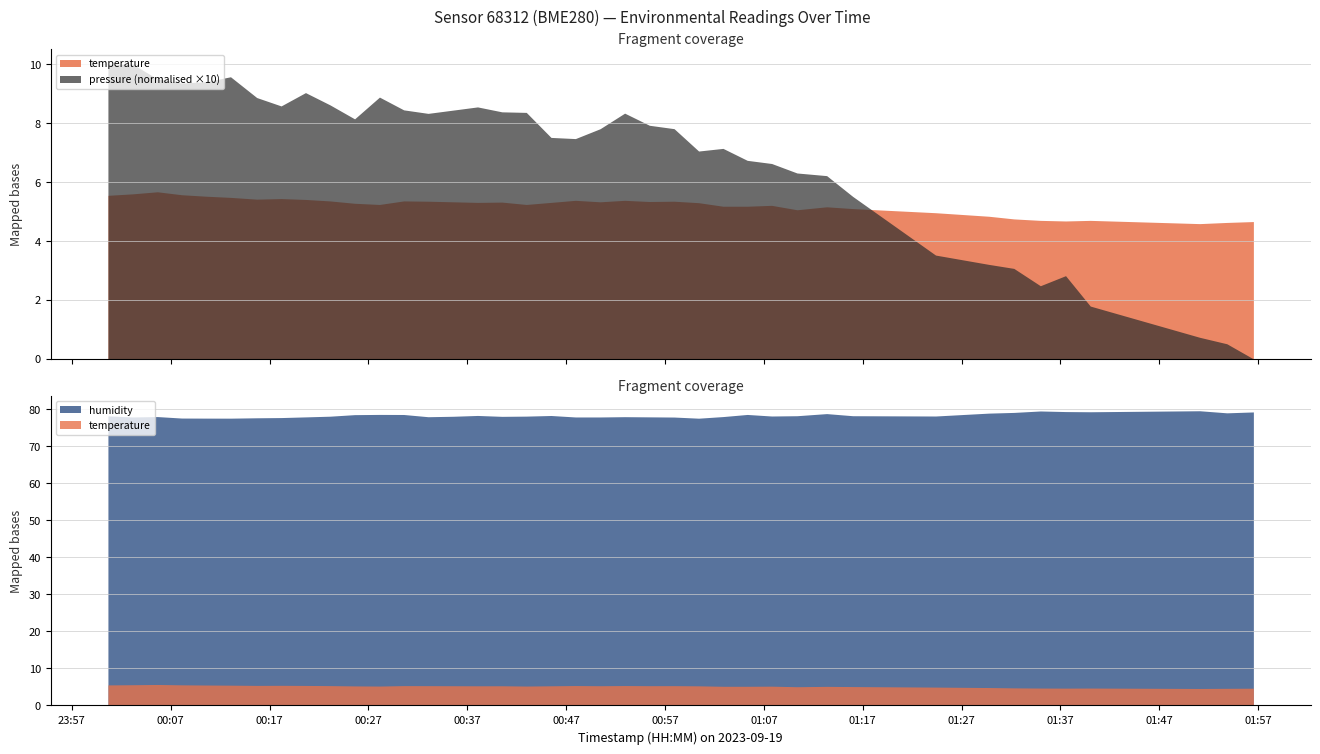

True or false: humidity and pressure intersect in this chart.

False